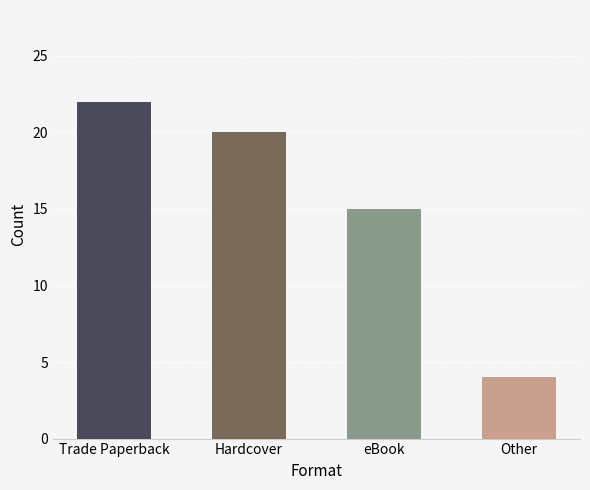

Which label corresponds to the smallest value in the chart?

Other